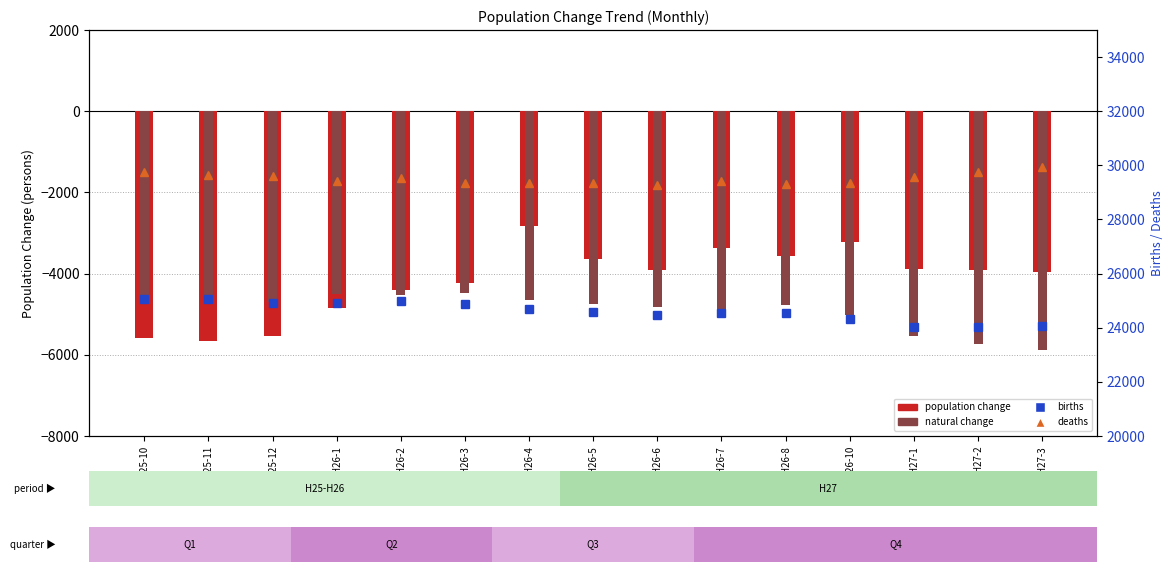

How many groups of bars are there?

15